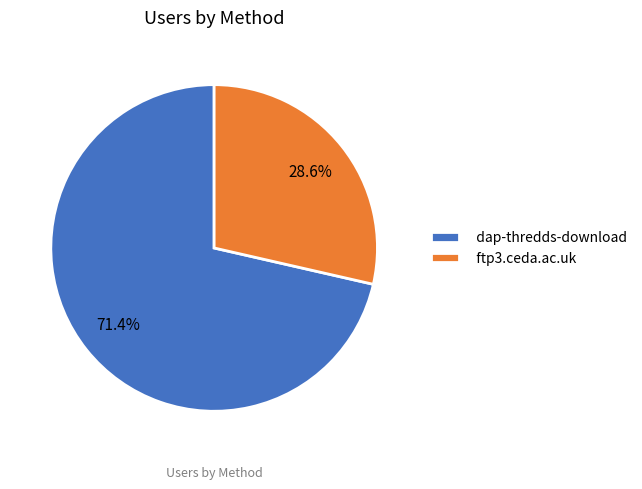

Which slice represents more than half of the pie?

dap-thredds-download